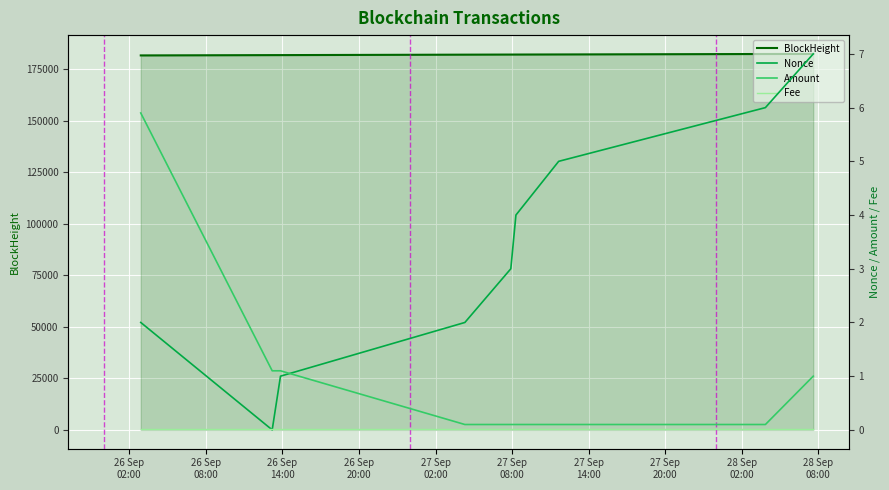

How many data points in Nonce are above 3?

4